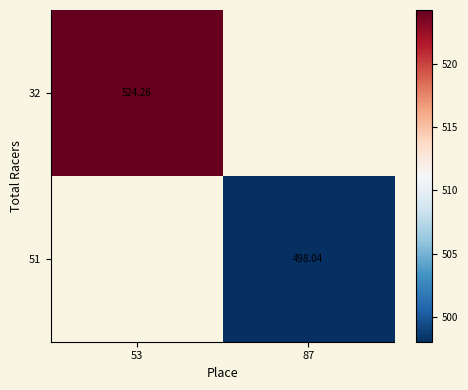

Is the value of 32 at 53 greater than the value of 51 at 87?

Yes